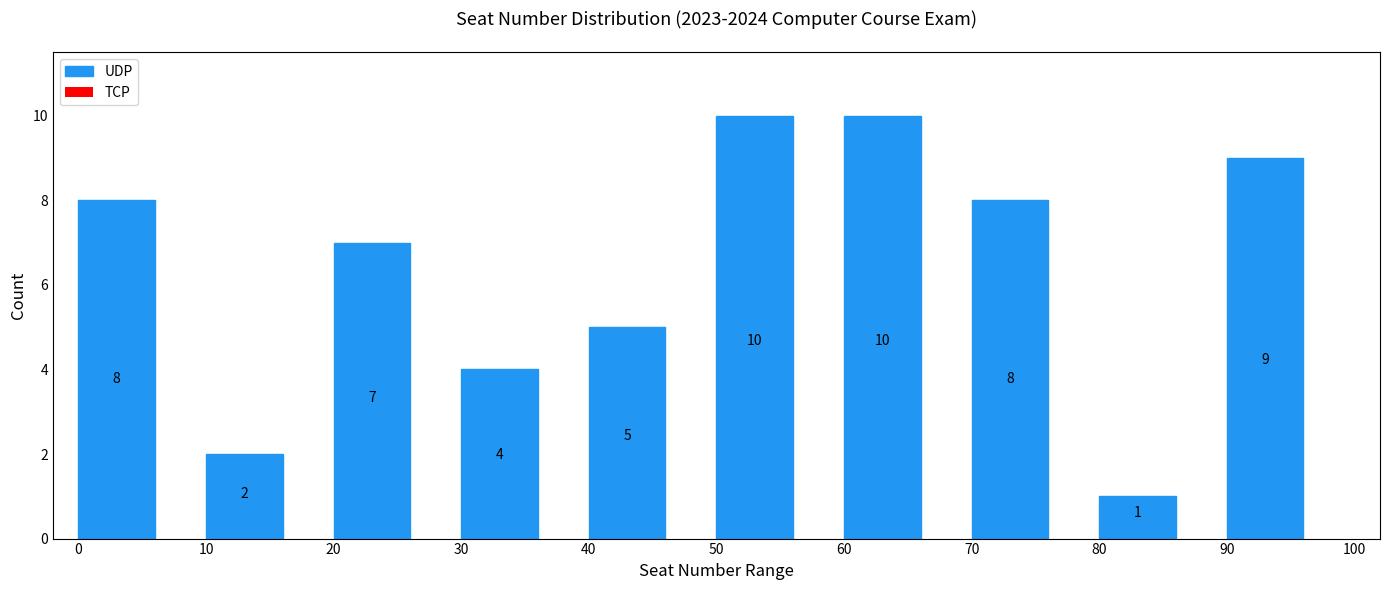

How tall is the bar that spans 80 to 90 on the x-axis?

1